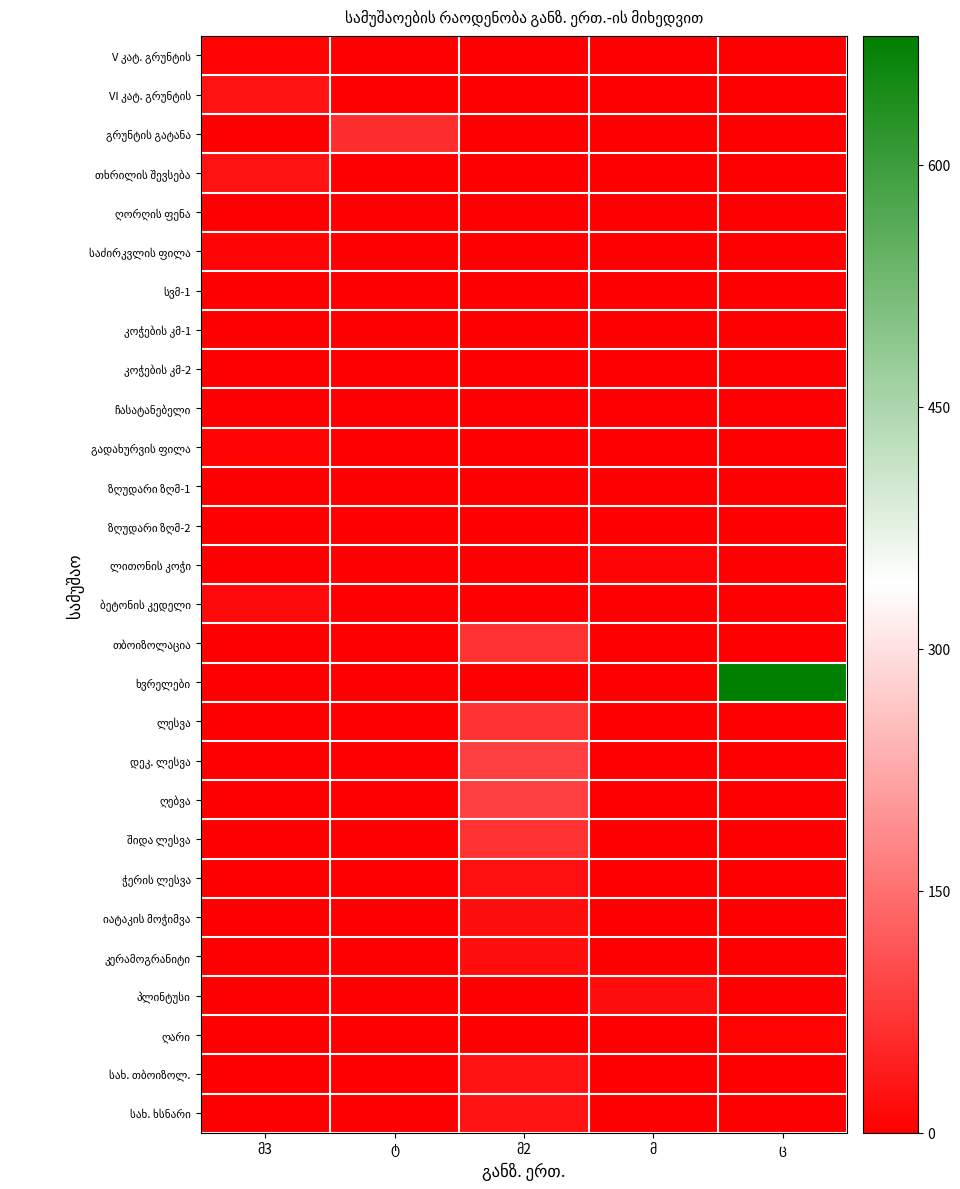

Which series has the largest range (max minus min)?

ხვრელები